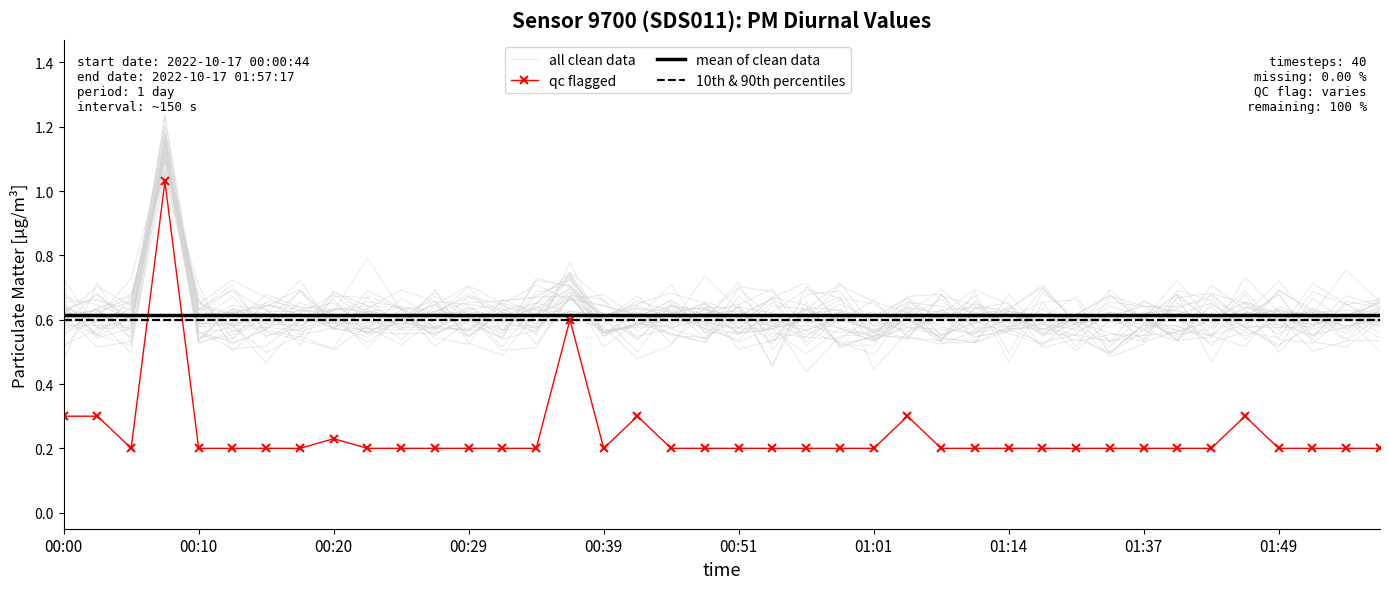

Which series has the largest range (max minus min)?

qc flagged